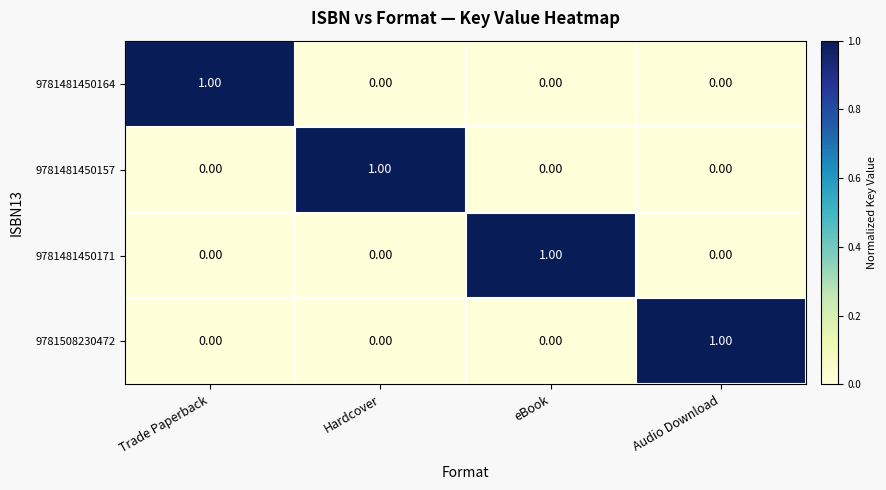

At how many categories does at least one series exceed 0?

4